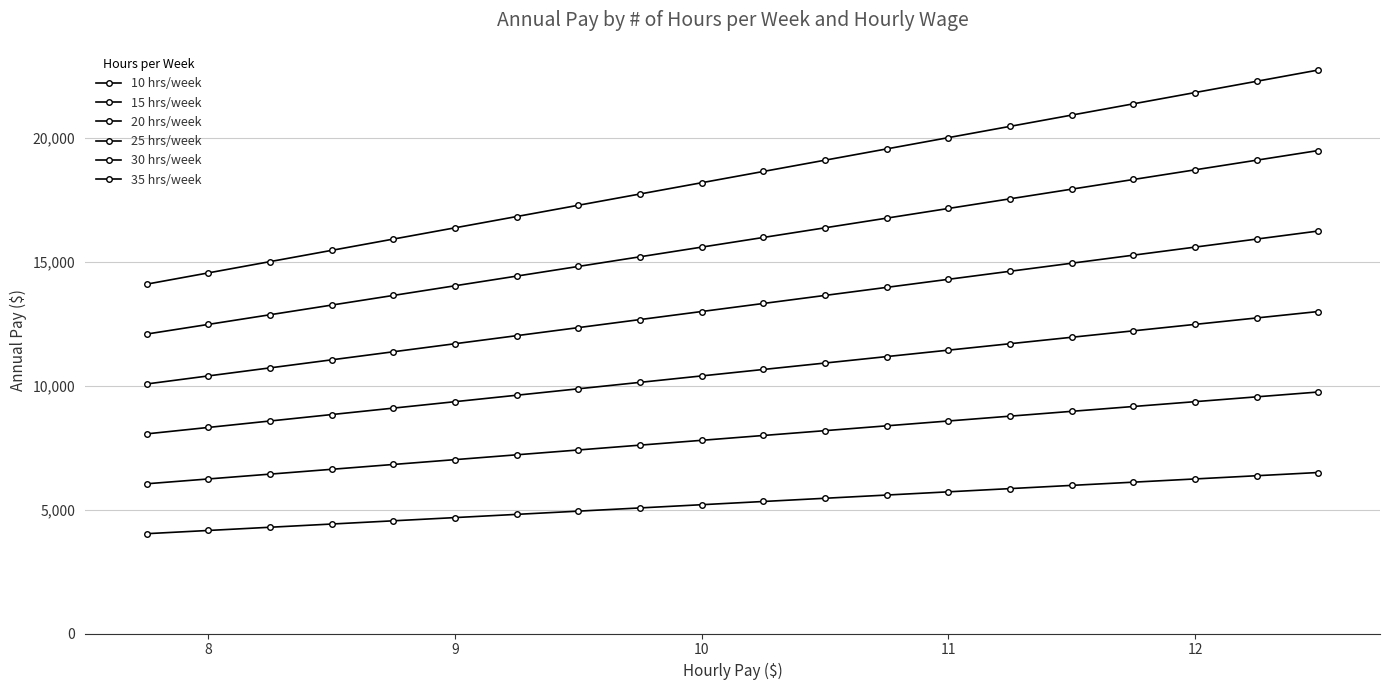

How many distinct data groups are displayed?

6